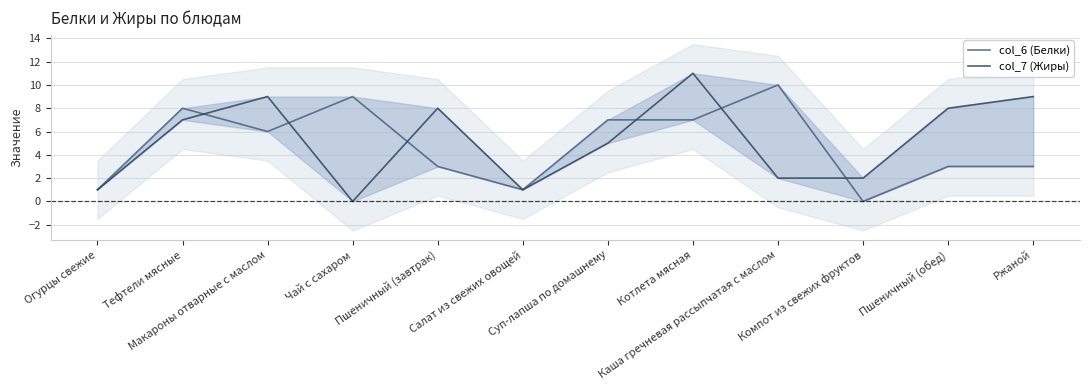

What is the total value across all series at Пшеничный (обед)?

11